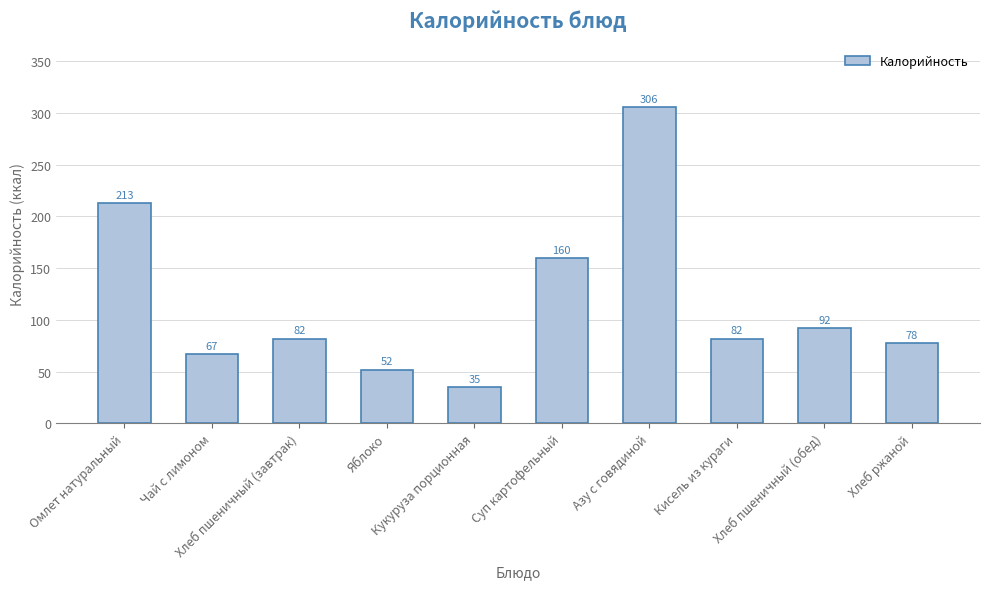

What is the label of the 5th bar from the right?

Суп картофельный